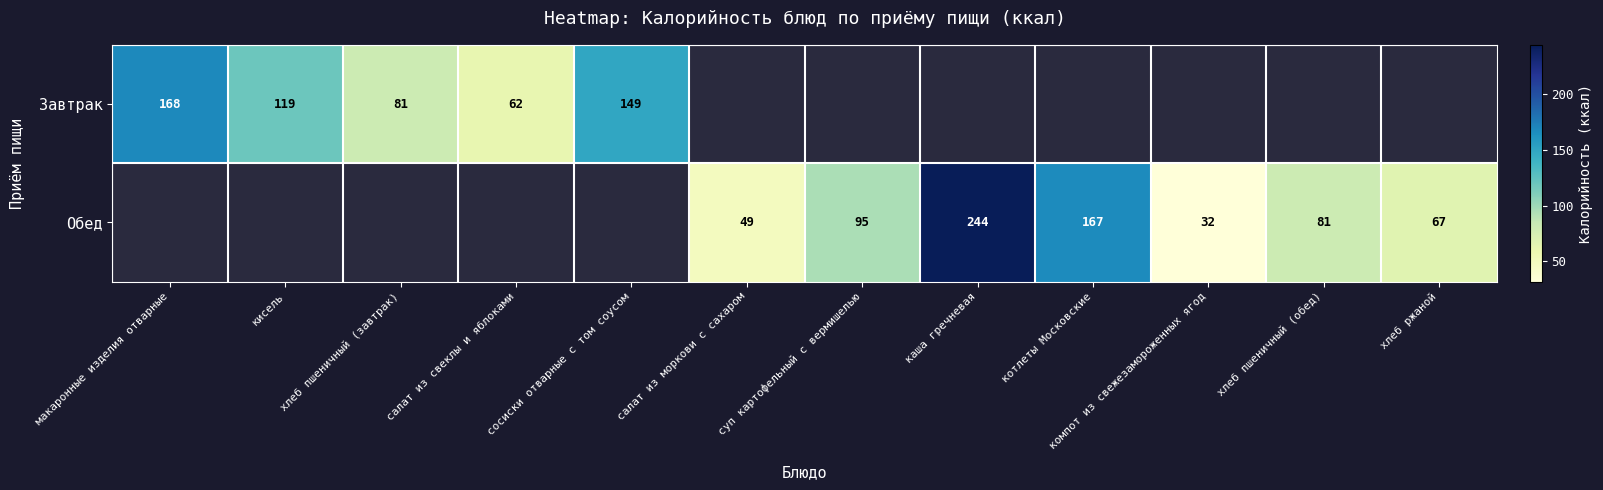

Is it true that Завтрак equals 149 at сосиски отварные с том соусом?

True